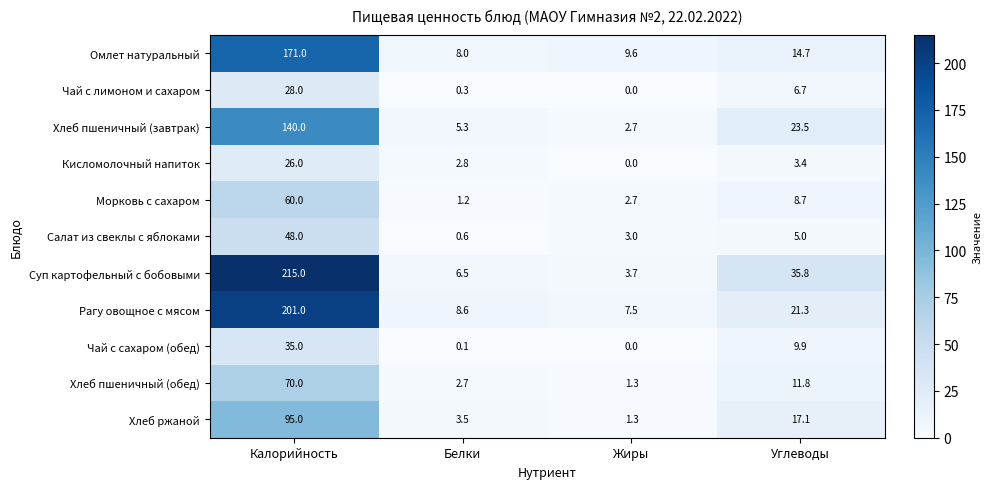

At how many categories does at least one series exceed 208?

1